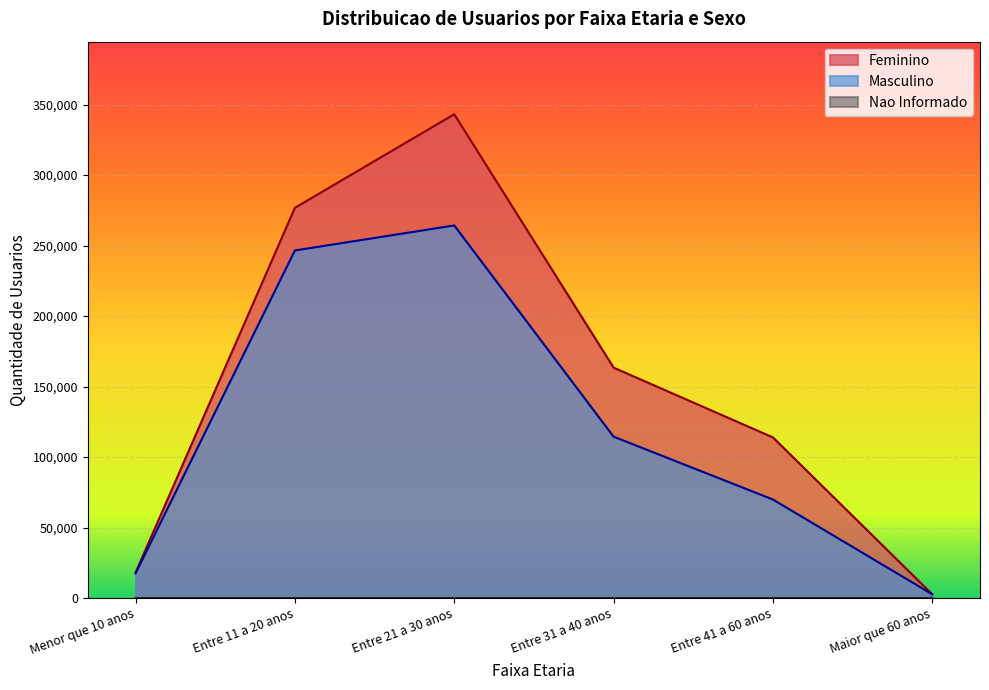

Which series has the widest spread of values?

Feminino